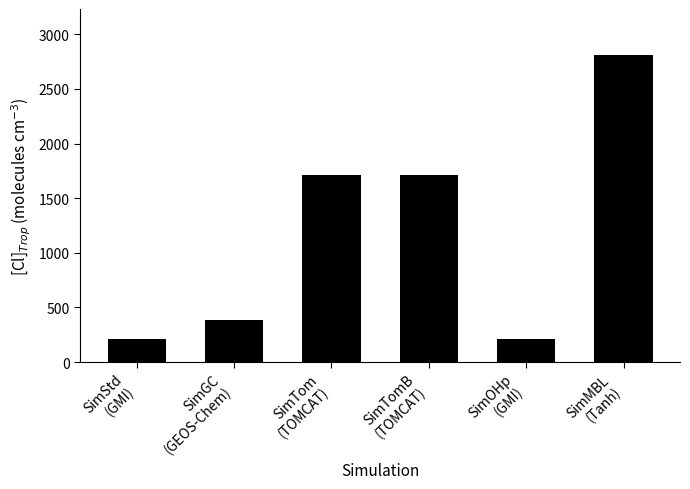

What is the label of the 3rd bar from the left?

SimTom
(TOMCAT)